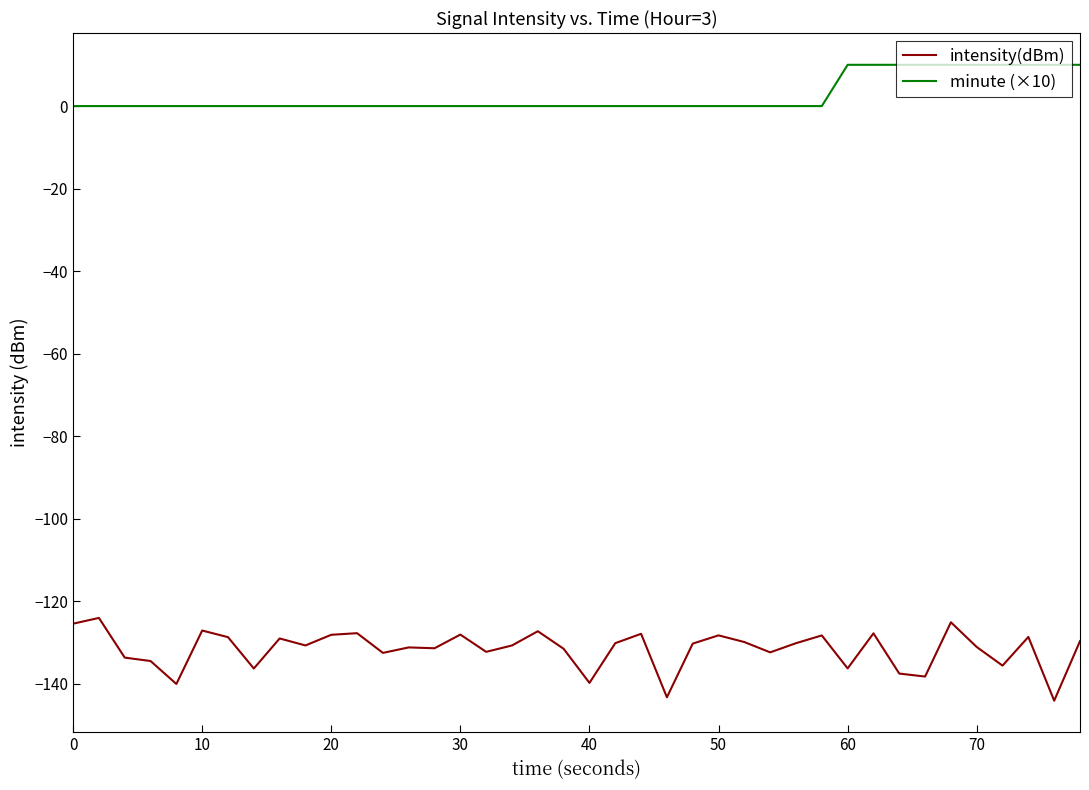

Which series has the largest total across all categories?

minute (×10)